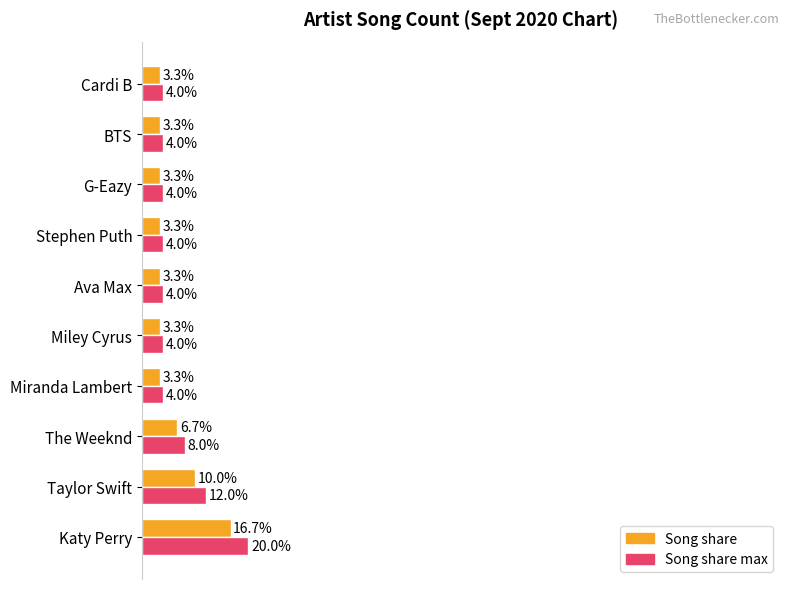

At which category is the sum across all series the highest?

Katy Perry